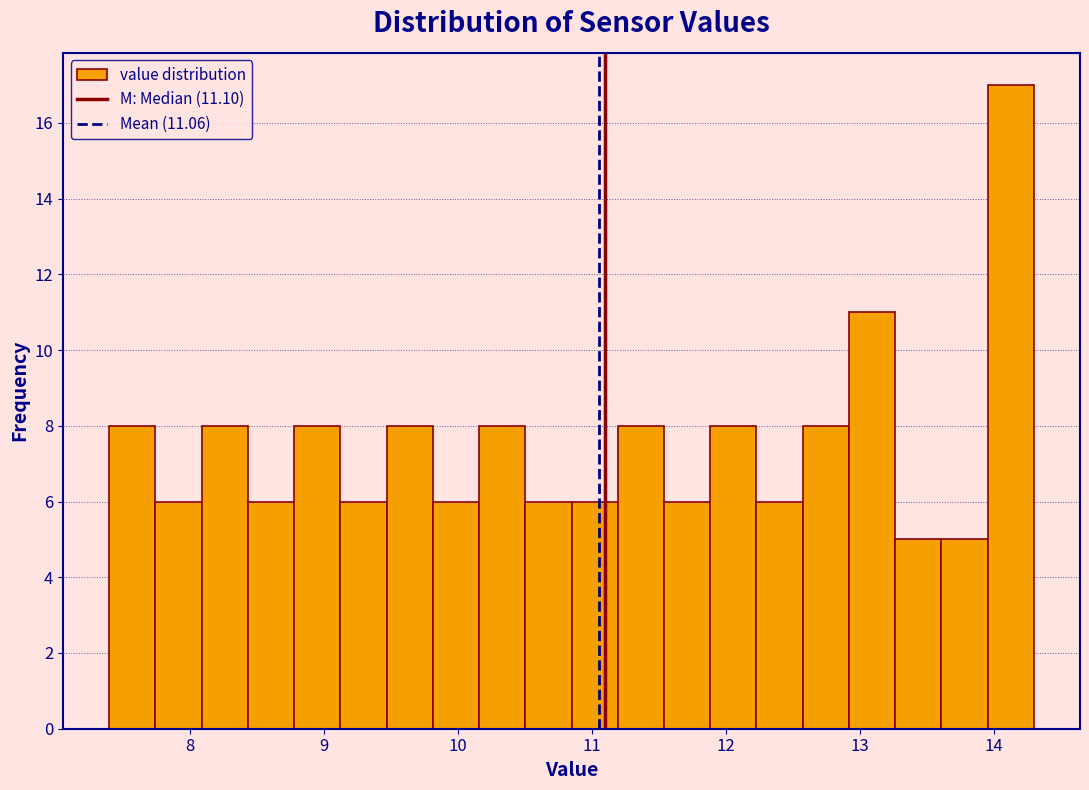

Around what value on the x-axis is the tallest bar? Give the approximate position of its centre, as read against the axis.

14.1